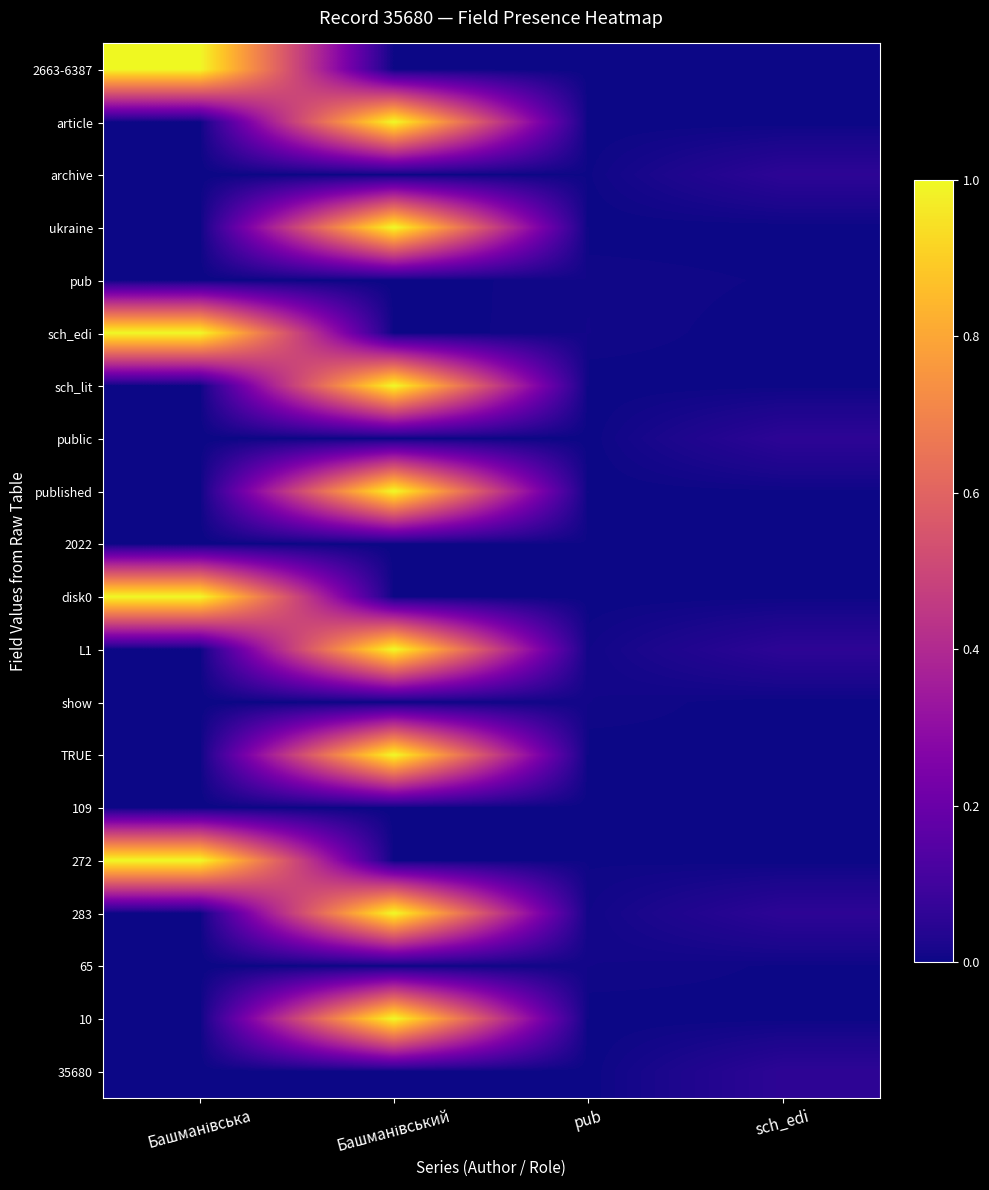

Reading right to left, transcribe all the data shown in this chart.

2663-6387: sch_edi=0.0	pub=0.0	Башманівський=0.0	Башманівська=1.0
article: sch_edi=0.0	pub=0.0	Башманівський=1.0	Башманівська=0.0
archive: sch_edi=0.1	pub=0.0	Башманівський=0.0	Башманівська=0.0
ukraine: sch_edi=0.0	pub=0.0	Башманівський=1.0	Башманівська=0.0
pub: sch_edi=0.0	pub=0.0	Башманівський=0.0	Башманівська=0.0
sch_edi: sch_edi=0.0	pub=0.0	Башманівський=0.0	Башманівська=1.0
sch_lit: sch_edi=0.0	pub=0.0	Башманівський=1.0	Башманівська=0.0
public: sch_edi=0.1	pub=0.0	Башманівський=0.0	Башманівська=0.0
published: sch_edi=0.0	pub=0.0	Башманівський=1.0	Башманівська=0.0
2022: sch_edi=0.0	pub=0.0	Башманівський=0.0	Башманівська=0.0
disk0: sch_edi=0.0	pub=0.0	Башманівський=0.0	Башманівська=1.0
L1: sch_edi=0.1	pub=0.0	Башманівський=1.0	Башманівська=0.0
show: sch_edi=0.0	pub=0.0	Башманівський=0.0	Башманівська=0.0
TRUE: sch_edi=0.0	pub=0.0	Башманівський=1.0	Башманівська=0.0
109: sch_edi=0.0	pub=0.0	Башманівський=0.0	Башманівська=0.0
272: sch_edi=0.0	pub=0.0	Башманівський=0.0	Башманівська=1.0
283: sch_edi=0.1	pub=0.0	Башманівський=1.0	Башманівська=0.0
65: sch_edi=0.0	pub=0.0	Башманівський=0.0	Башманівська=0.0
10: sch_edi=0.0	pub=0.0	Башманівський=1.0	Башманівська=0.0
35680: sch_edi=0.1	pub=0.0	Башманівський=0.0	Башманівська=0.0